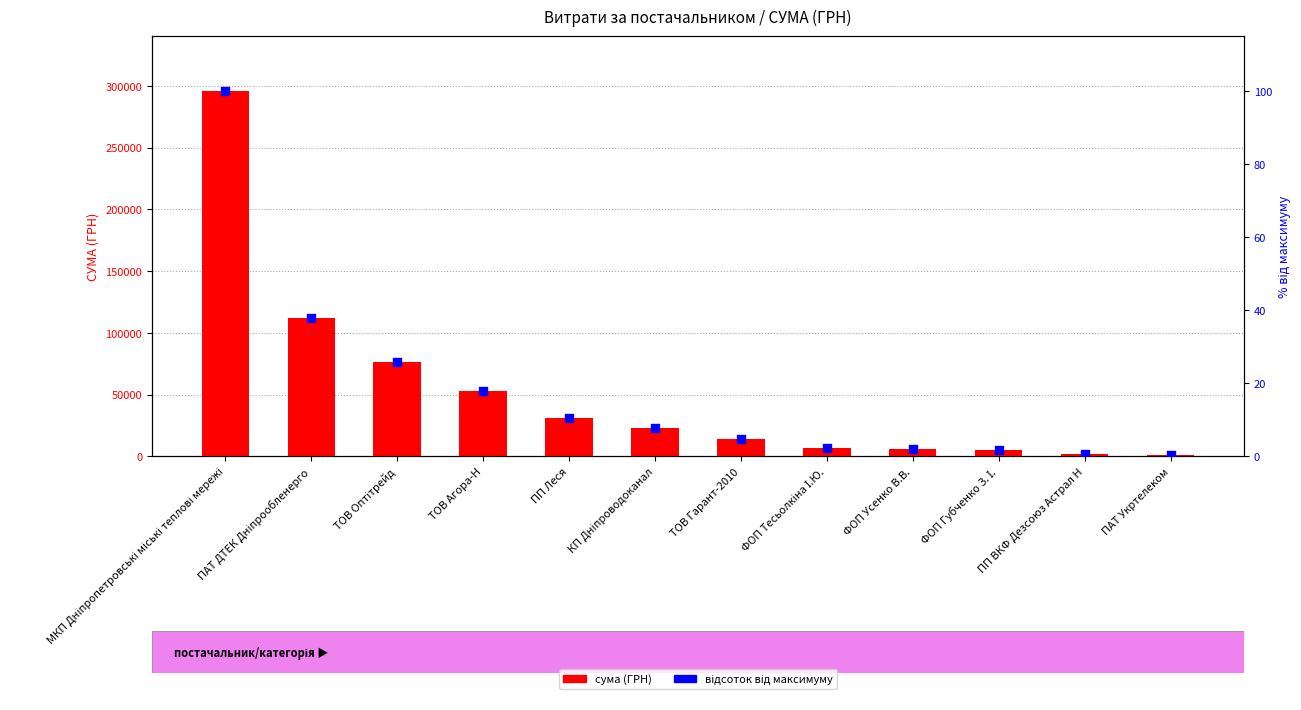

What is the total value across all series at ПАТ ДТЕК Дніпрообленерго?

112028.3